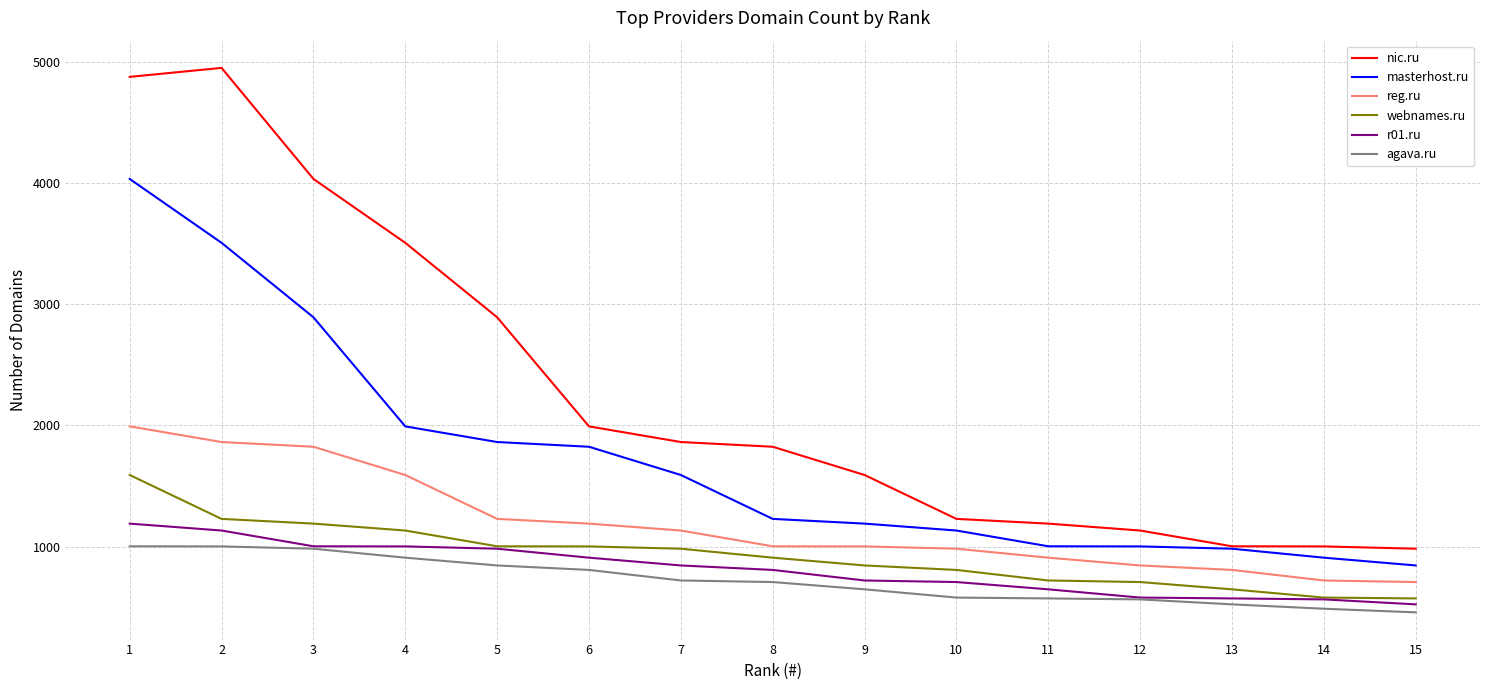

What value does the masterhost.ru series have at 3?

2891